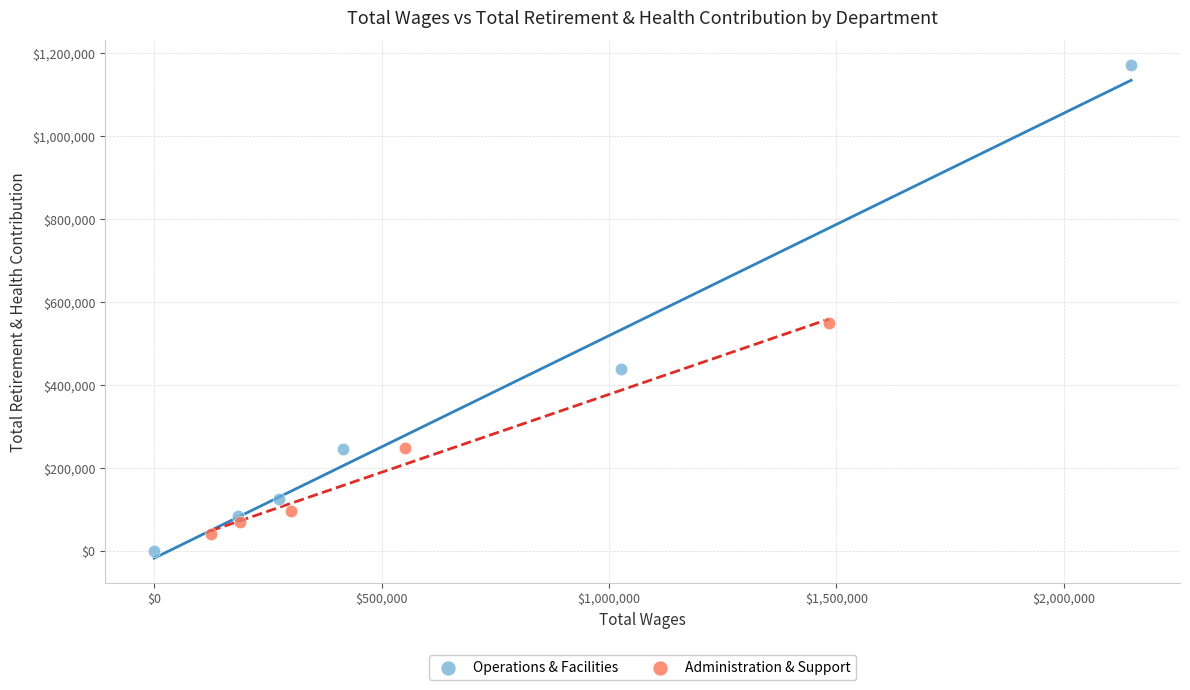

Which series contains the highest Y value?

Operations & Facilities